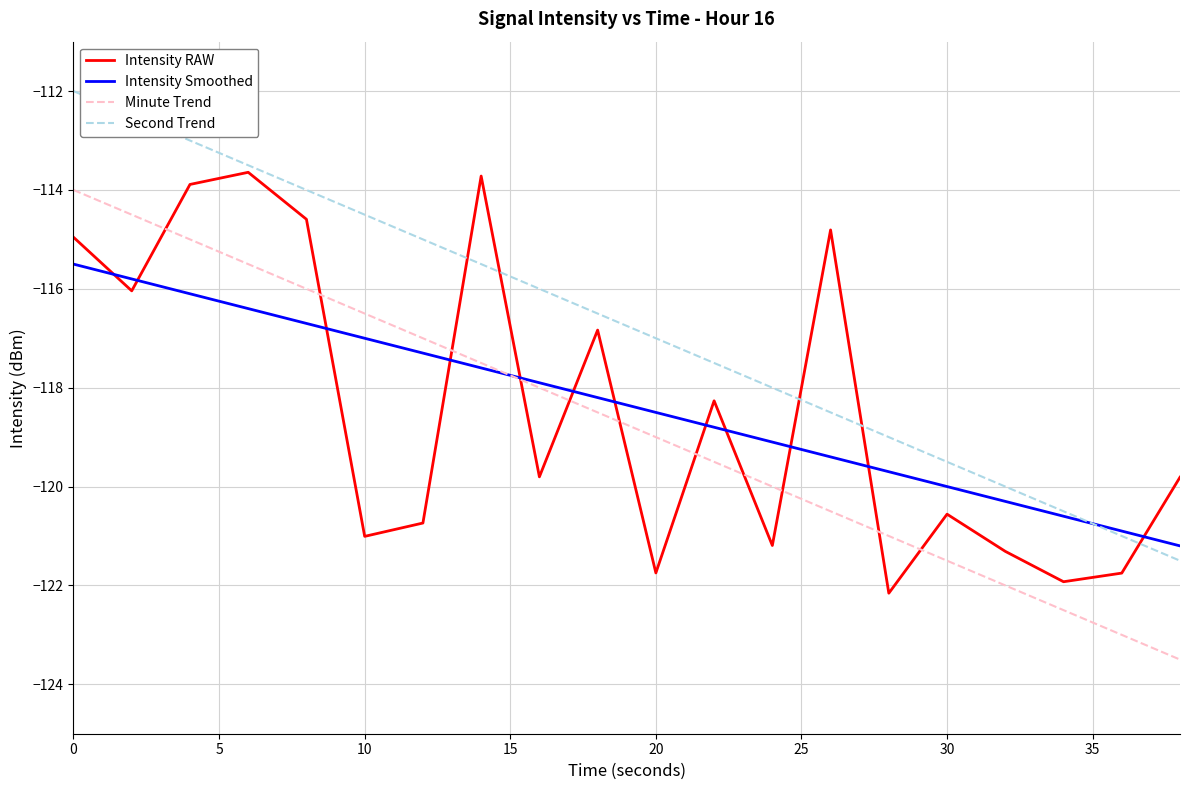

Which series ends up on top after the final intersection of Minute Trend and Intensity RAW?

Intensity RAW